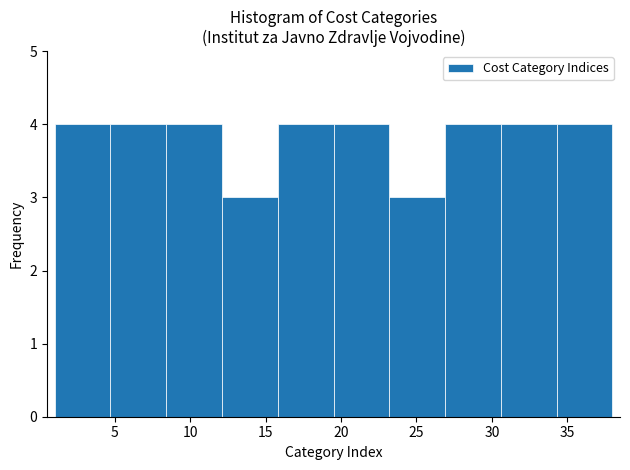

Reading left to right, transcribe this chart: for each bar, give the range it covers on the x-axis and its height. Neither the bar edges nor the heights are printed on the chart, so give them approximately, as read against the axes.

1.0 to 4.7: 4
4.7 to 8.4: 4
8.4 to 12.1: 4
12.1 to 15.8: 3
15.8 to 19.5: 4
19.5 to 23.2: 4
23.2 to 26.9: 3
26.9 to 30.6: 4
30.6 to 34.3: 4
34.3 to 38.0: 4